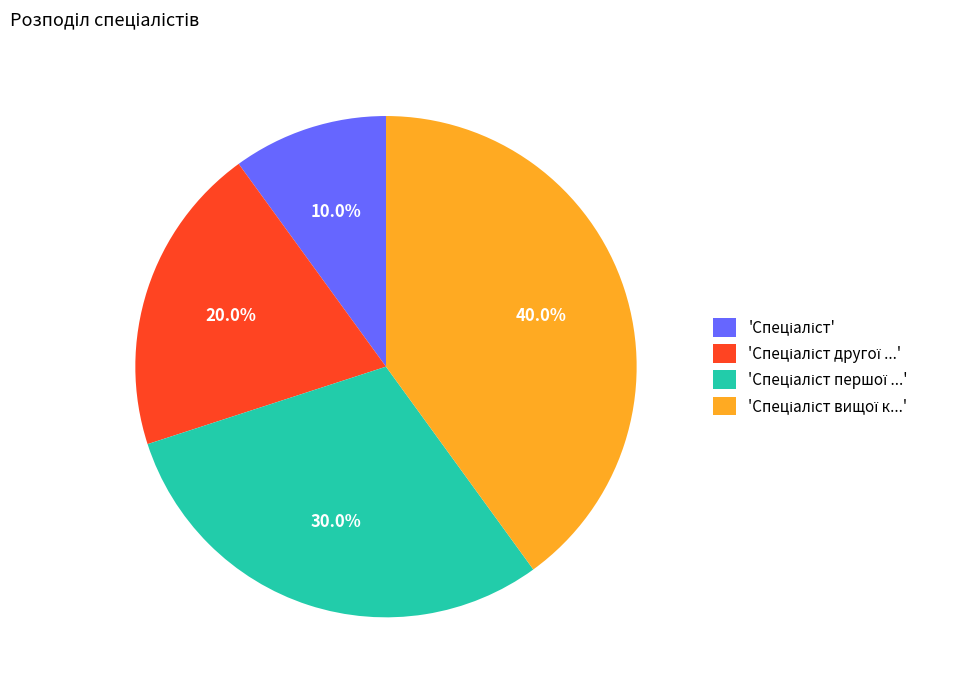

Does any single category account for the majority?

No